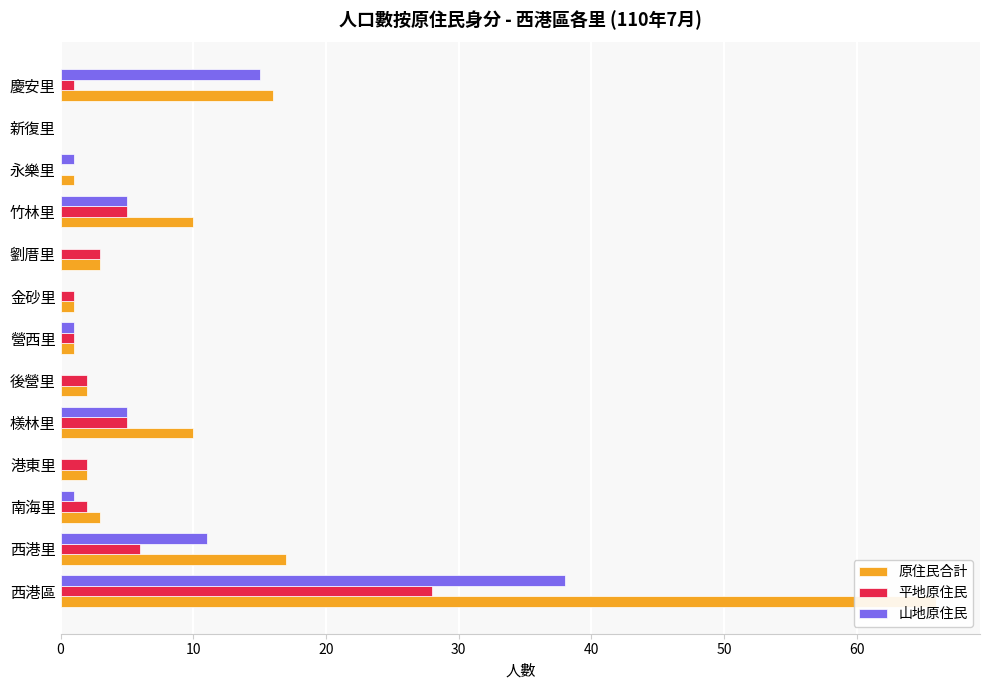

Which series has the largest total across all categories?

原住民合計